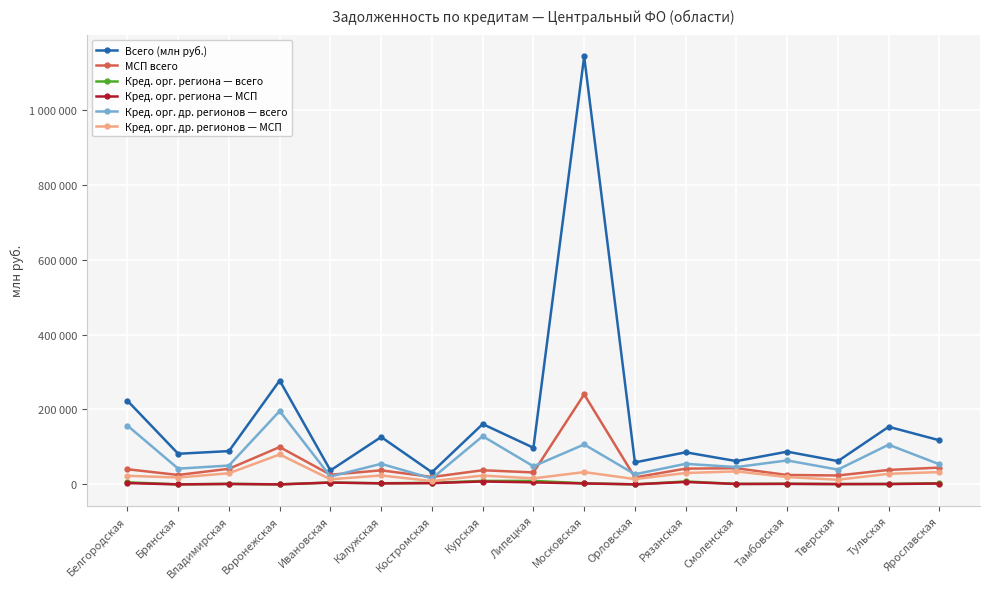

Which has a higher value, Тверская or Тамбовская?

Тамбовская